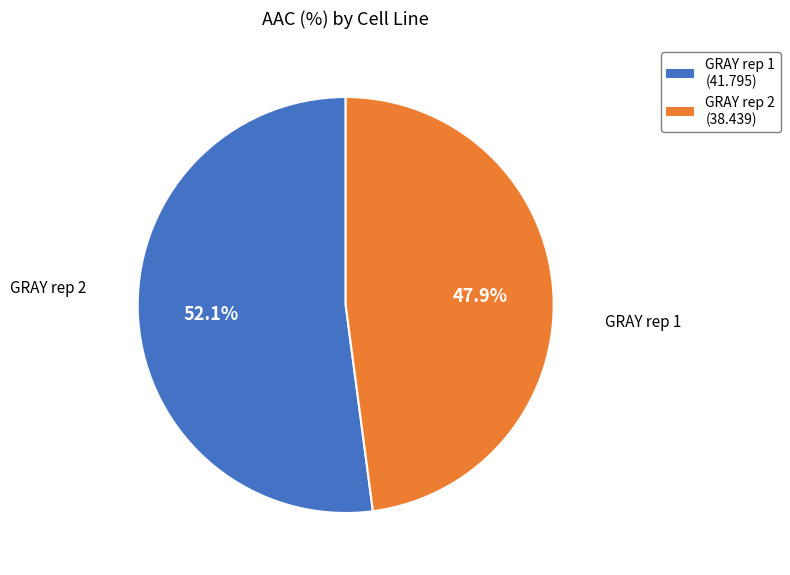

To the nearest percent, what is the average slice percentage?

50%